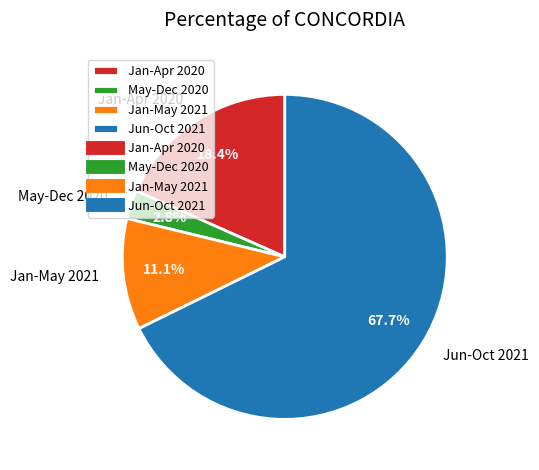

What percentage is NOT represented by May-Dec 2020?

97.2%